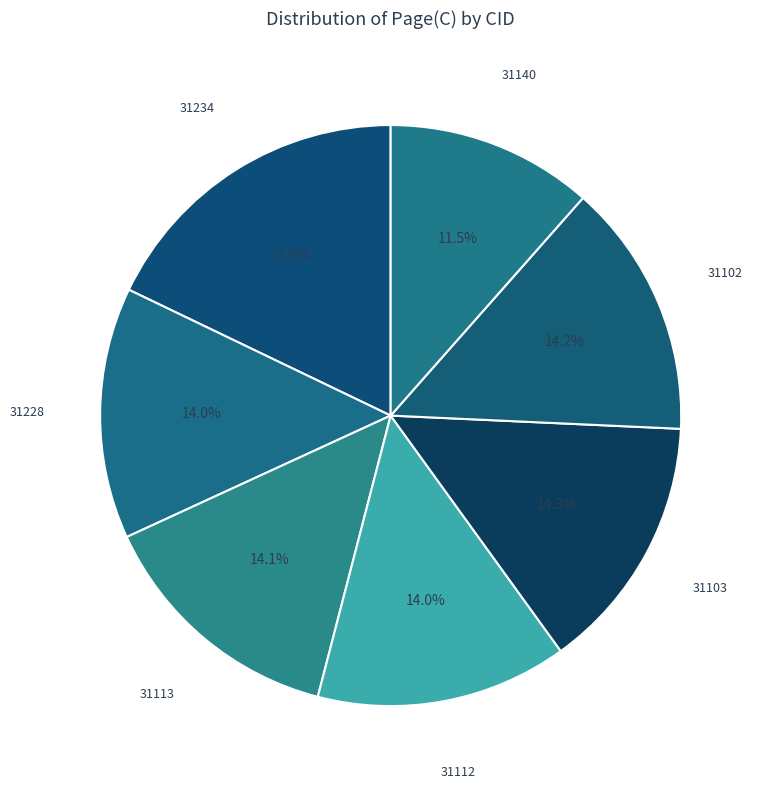

How many segments does this pie chart have?

7